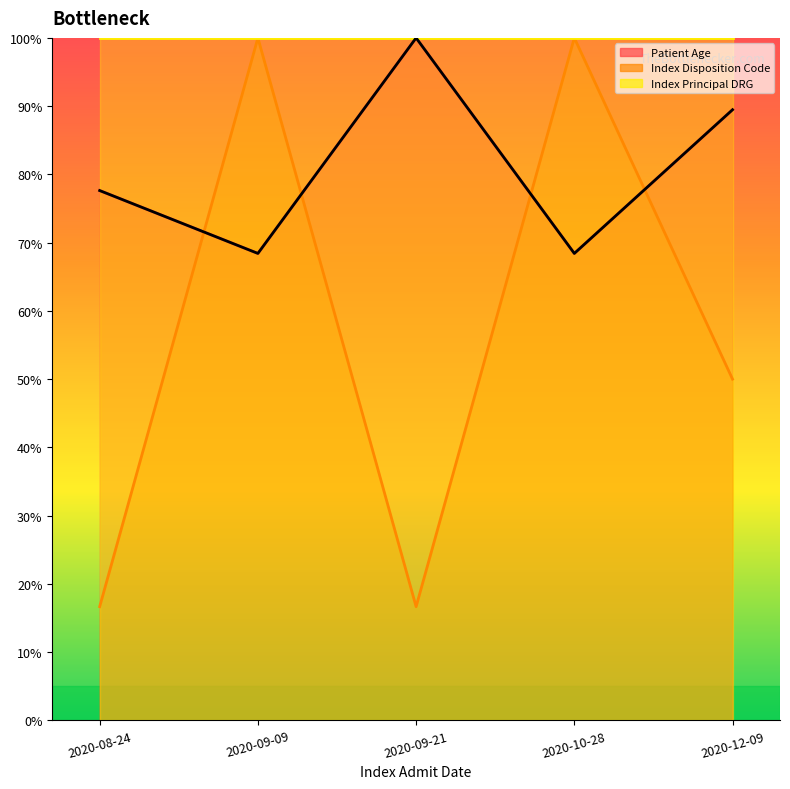

Which series has the largest range (max minus min)?

Index Disposition Code